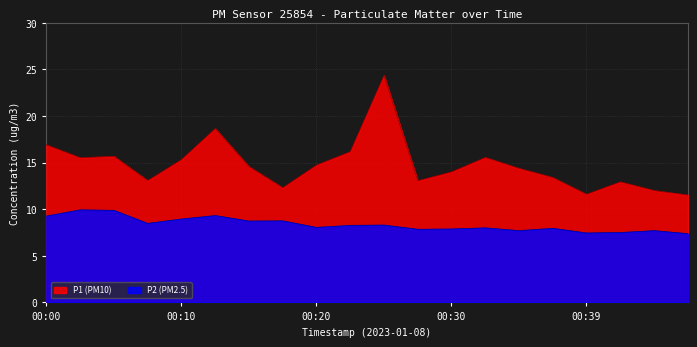

At which label is P2 closest to 8?

00:32